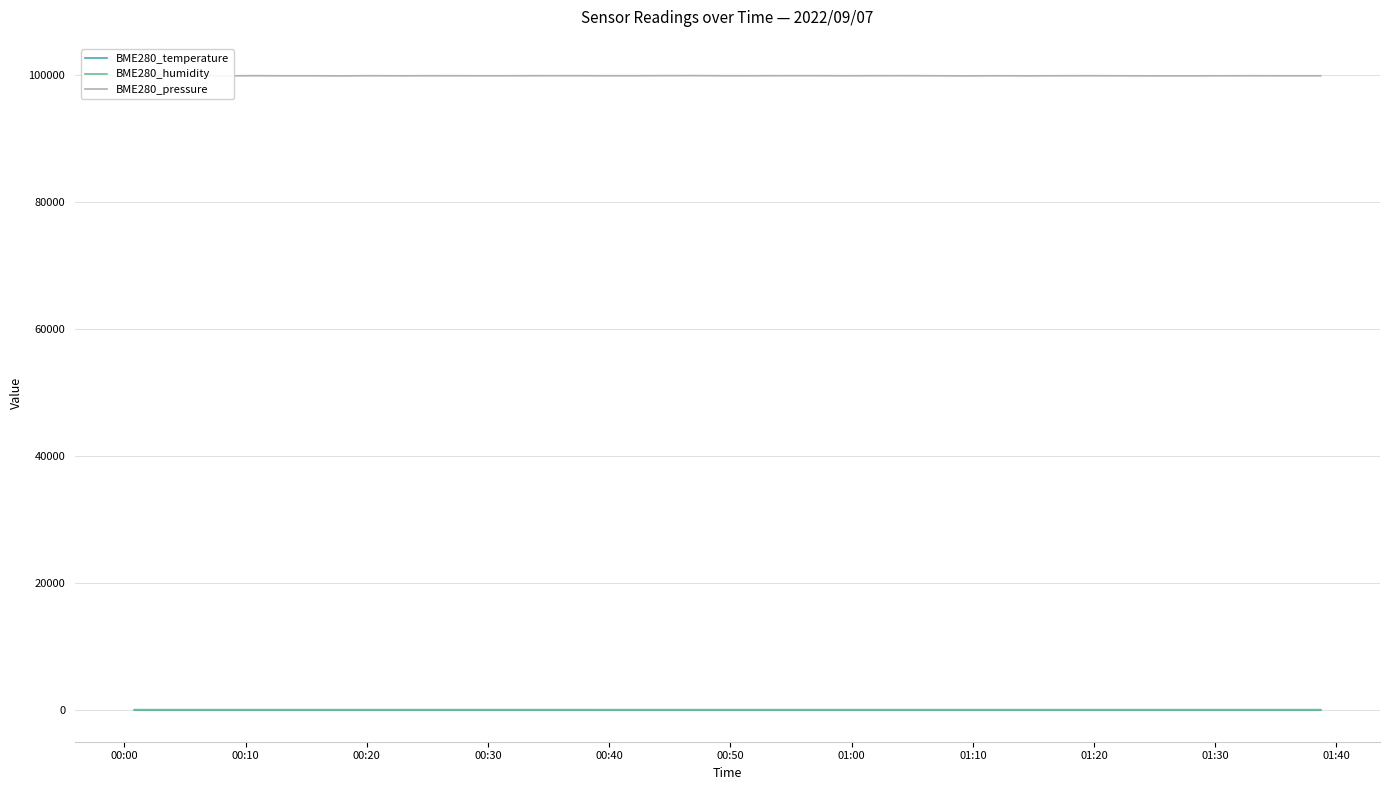

True or false: BME280_pressure and BME280_temperature cross at least once.

False